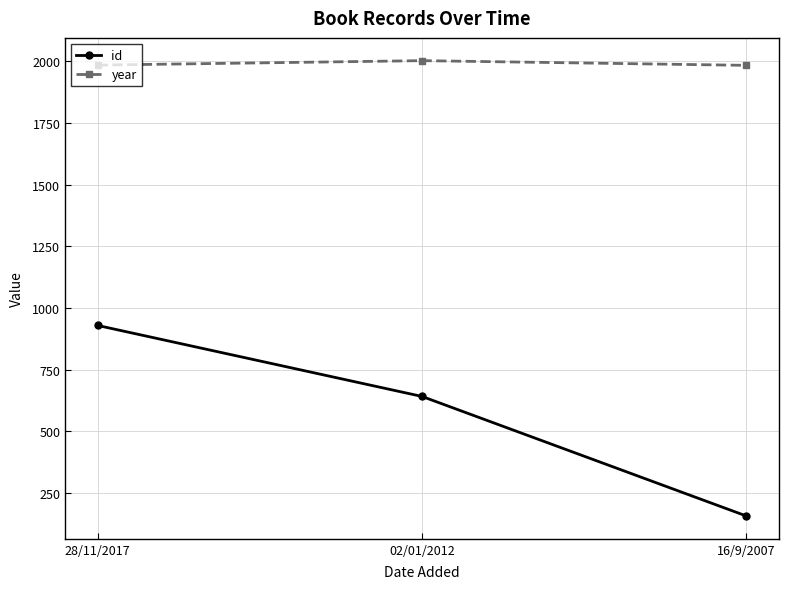

Between 28/11/2017 and 16/9/2007, which series saw the biggest shift?

id